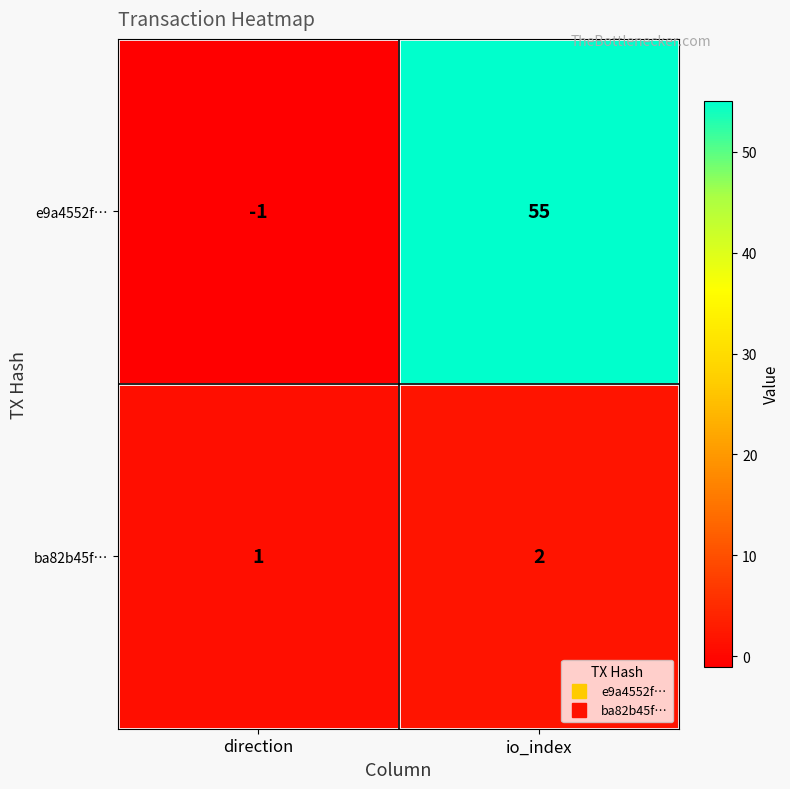

What is the spread (max minus min) of values at io_index?

53